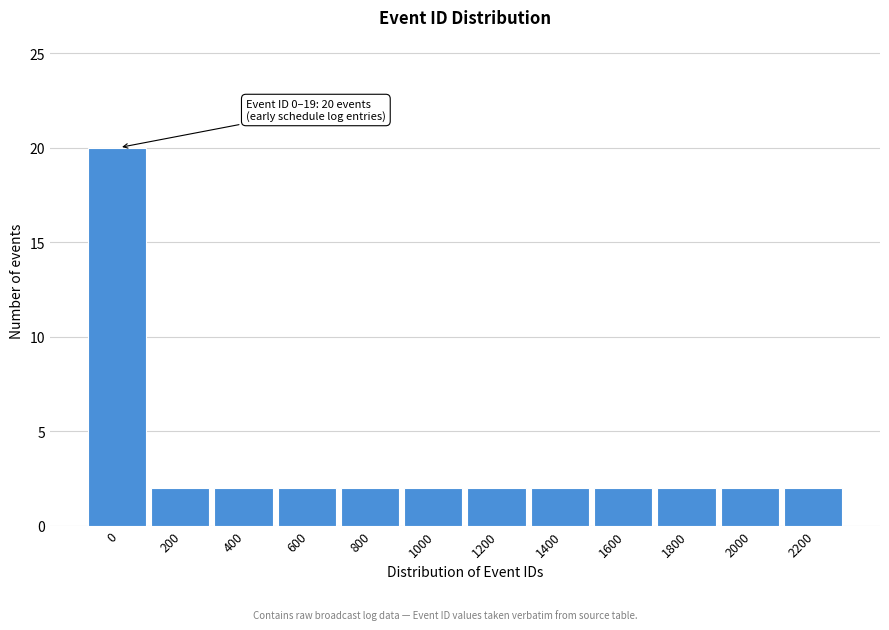

Reading right to left, what are all the values shown in this chart?

2	2	2	2	2	2	2	2	2	2	2	20